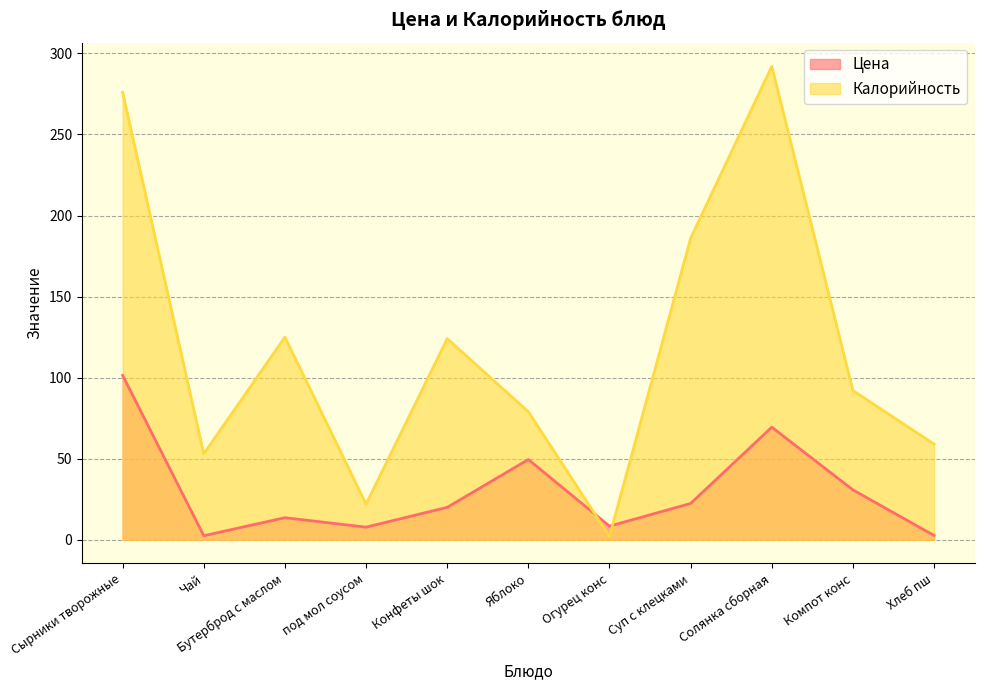

What are all the series names shown in the legend?

Цена, Калорийность